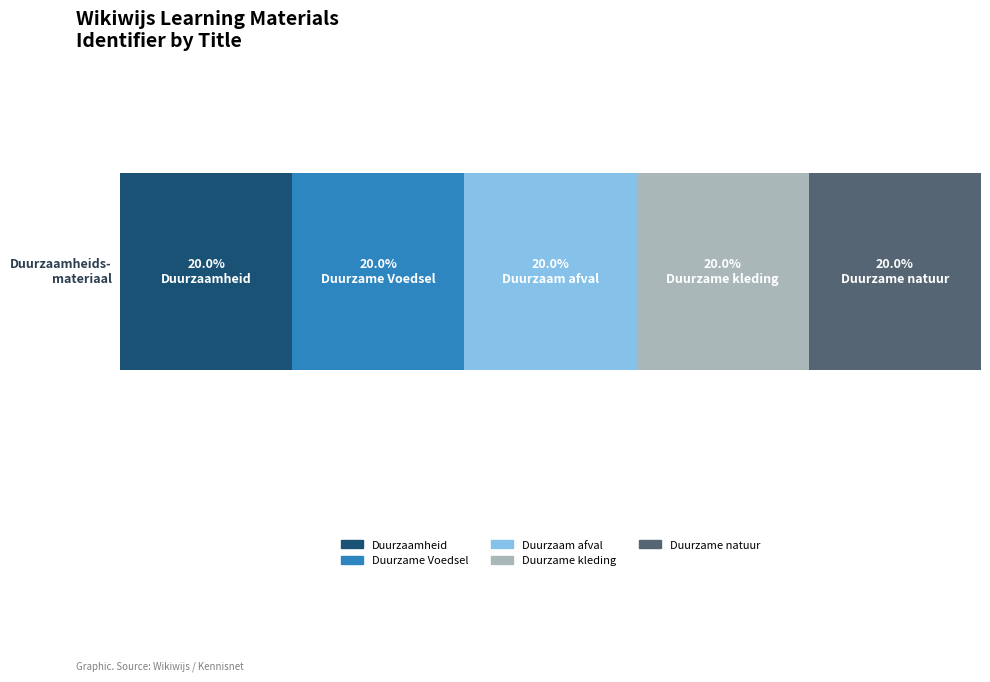

What are all the series names shown in the legend?

Duurzaamheid, Duurzame Voedsel, Duurzaam afval, Duurzame kleding, Duurzame natuur